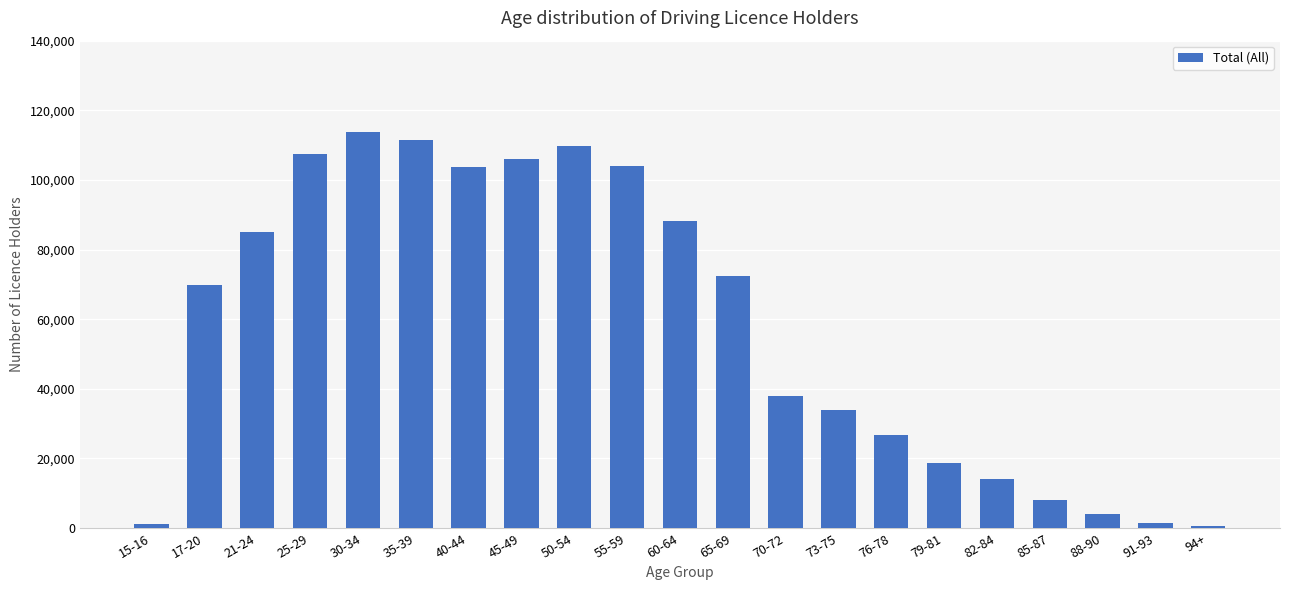

What is the label of the 1st bar from the left?

15-16